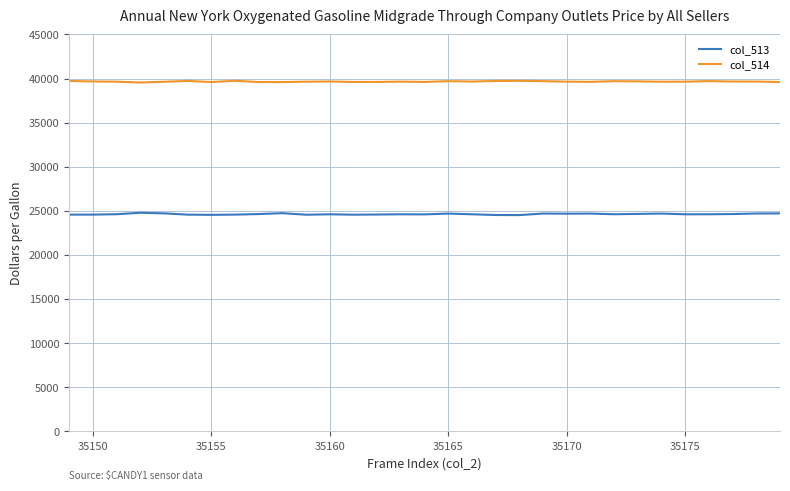

What is the difference between the maximum and second lowest values in the col_513 series?

253